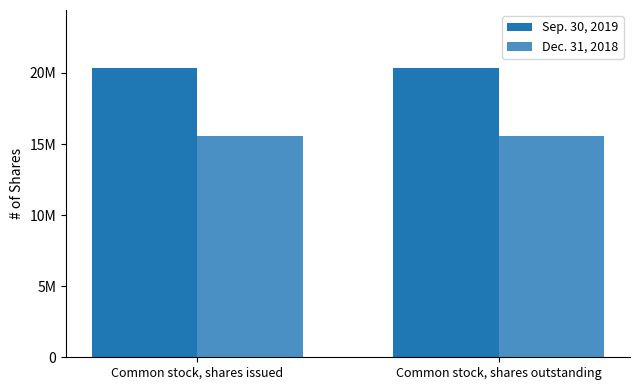

What is the label of the 1st bar from the right?

Common stock, shares outstanding